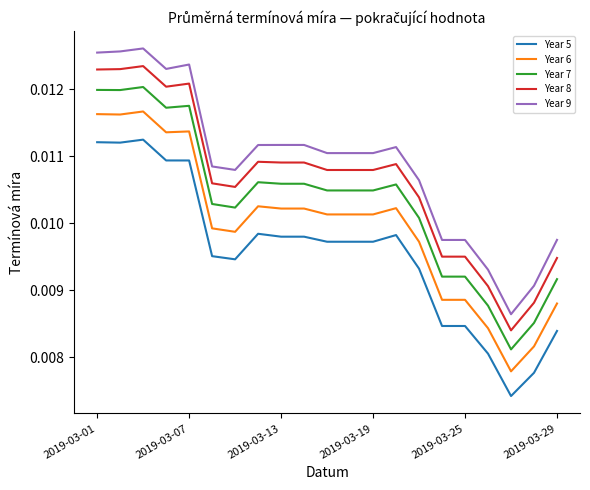

Rank the series by their average value, from lowest to highest.

Year 5, Year 6, Year 7, Year 8, Year 9